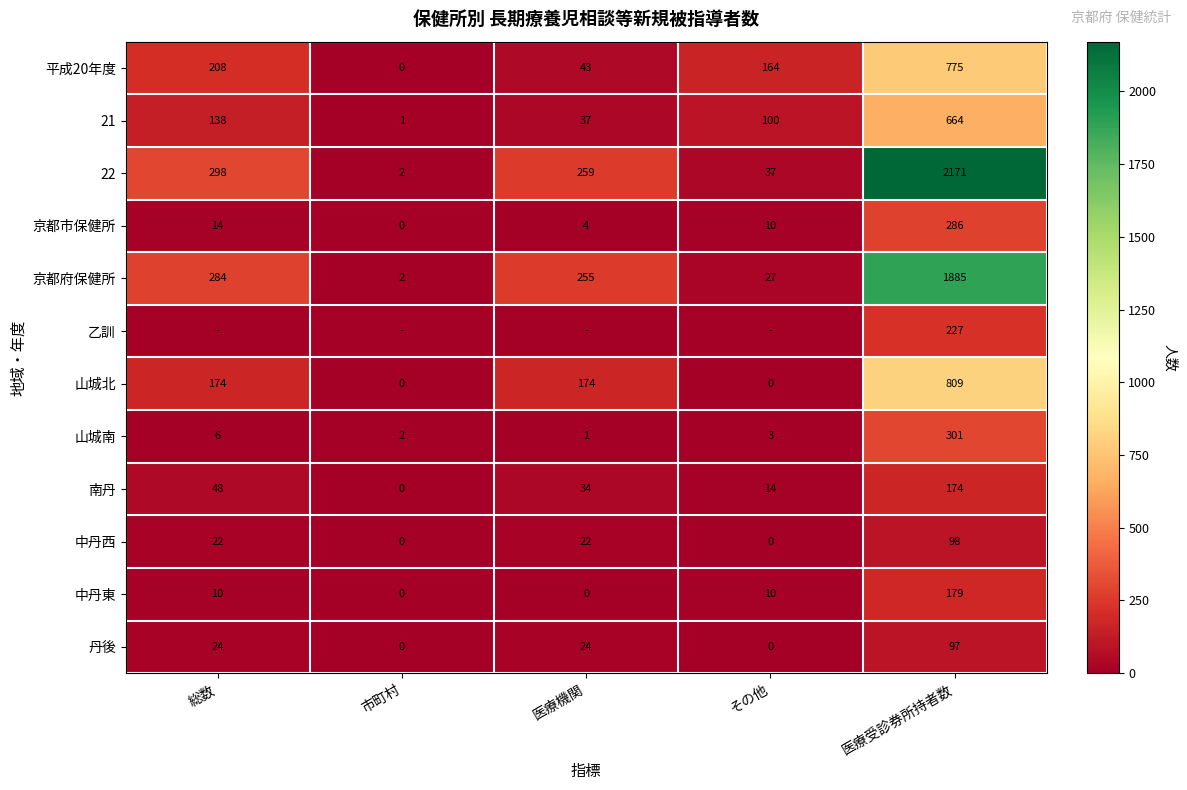

Is the value of 山城南 at 市町村 greater than the value of 南丹 at 総数?

No